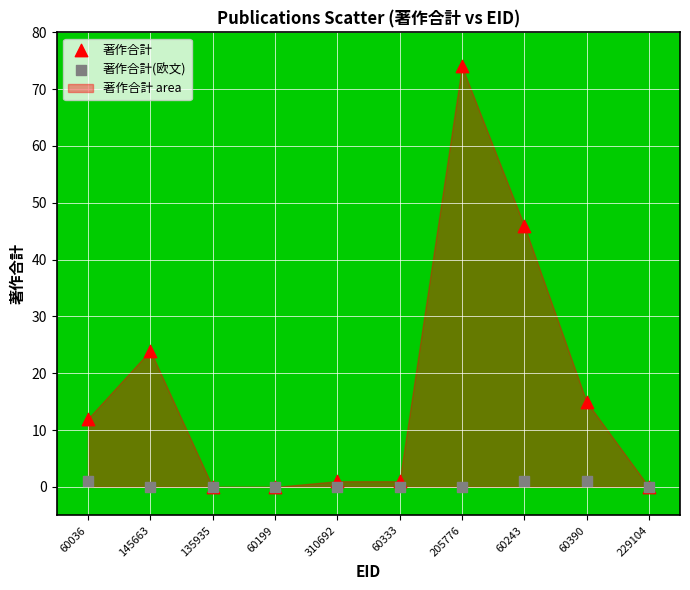

In the 著作合計 series, what Y value is closest to 37?

46